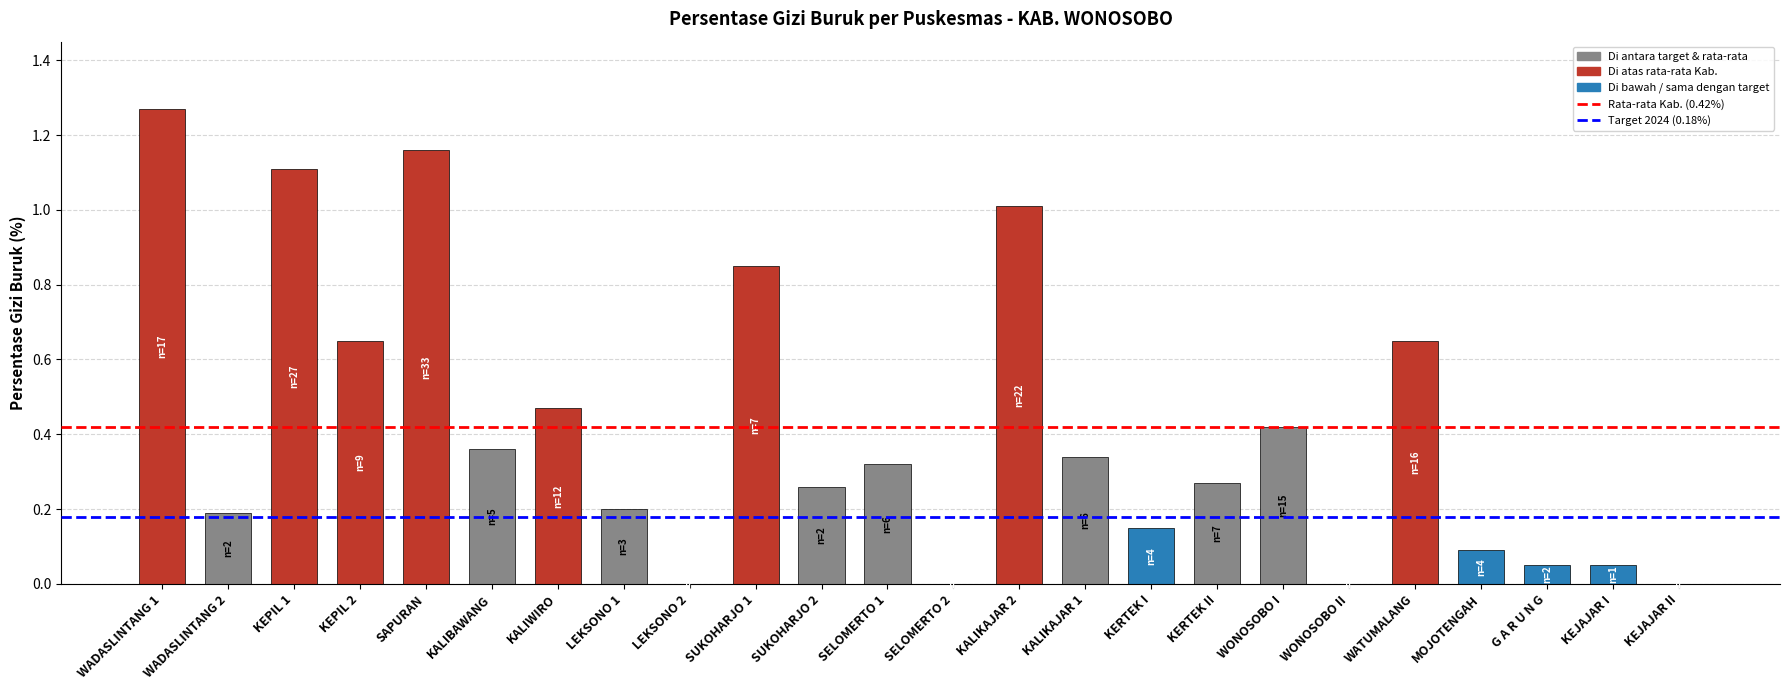

True or false: the data shows 0.0 at G A R U N G.

False